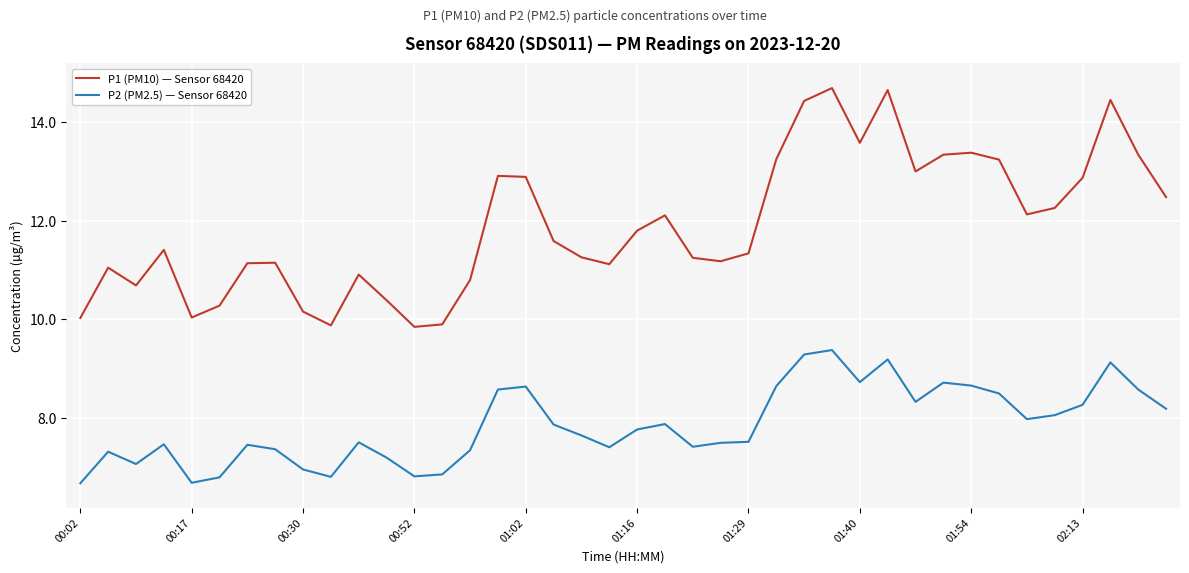

List the series in order of their overall mean, highest first.

P1 (PM10) — Sensor 68420, P2 (PM2.5) — Sensor 68420